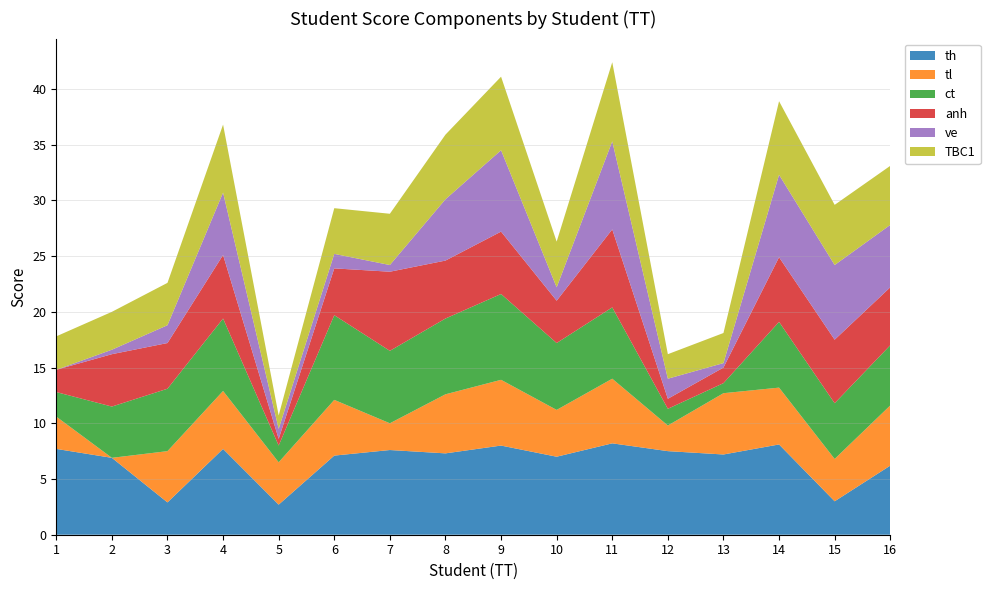

Reading left to right, what are all the values shown in this chart?

th: 7.7	6.9	2.9	7.7	2.7	7.1	7.6	7.3	8.0	7.0	8.2	7.5	7.2	8.1	3.0	6.2
tl: 2.9	0.0	4.6	5.2	3.8	5.0	2.4	5.3	5.9	4.2	5.8	2.3	5.5	5.1	3.8	5.4
ct: 2.2	4.6	5.6	6.5	1.5	7.6	6.5	6.8	7.7	6.0	6.4	1.5	0.9	5.9	5.0	5.4
anh: 2.0	4.7	4.1	5.7	0.6	4.2	7.1	5.2	5.6	3.8	7.0	0.9	1.4	5.8	5.7	5.2
ve: 0.0	0.4	1.6	5.6	0.9	1.3	0.6	5.5	7.3	1.2	7.9	1.8	0.4	7.4	6.7	5.6
TBC1: 3.0	3.4	3.8	6.1	1.2	4.1	4.6	5.8	6.6	4.1	7.1	2.2	2.7	6.6	5.4	5.3